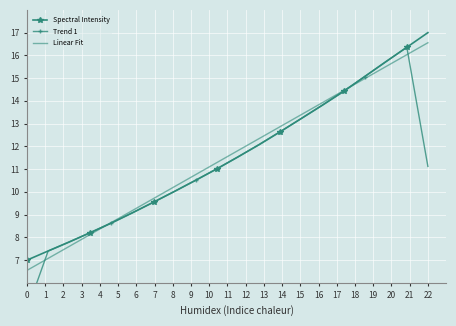

Is it true that Linear Fit equals 11.5 at 0?

False